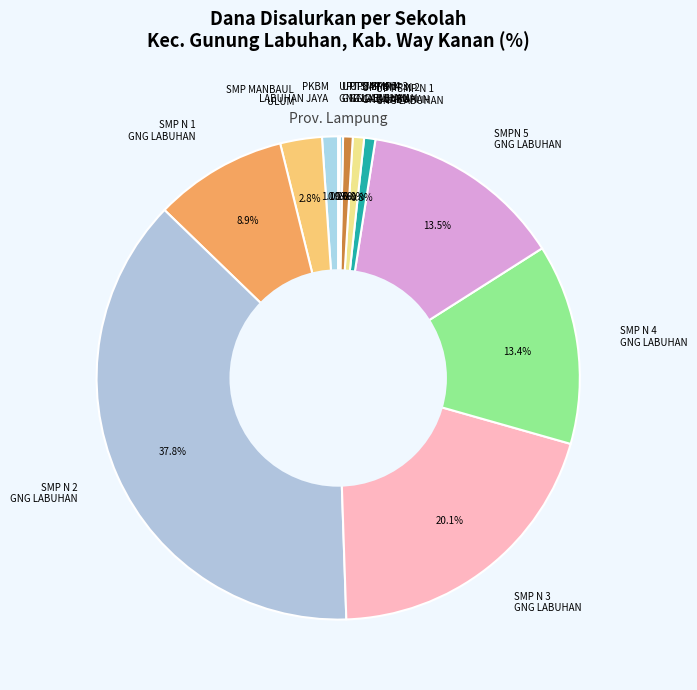

Which slice is the largest?

SMP N 2 GNG LABUHAN